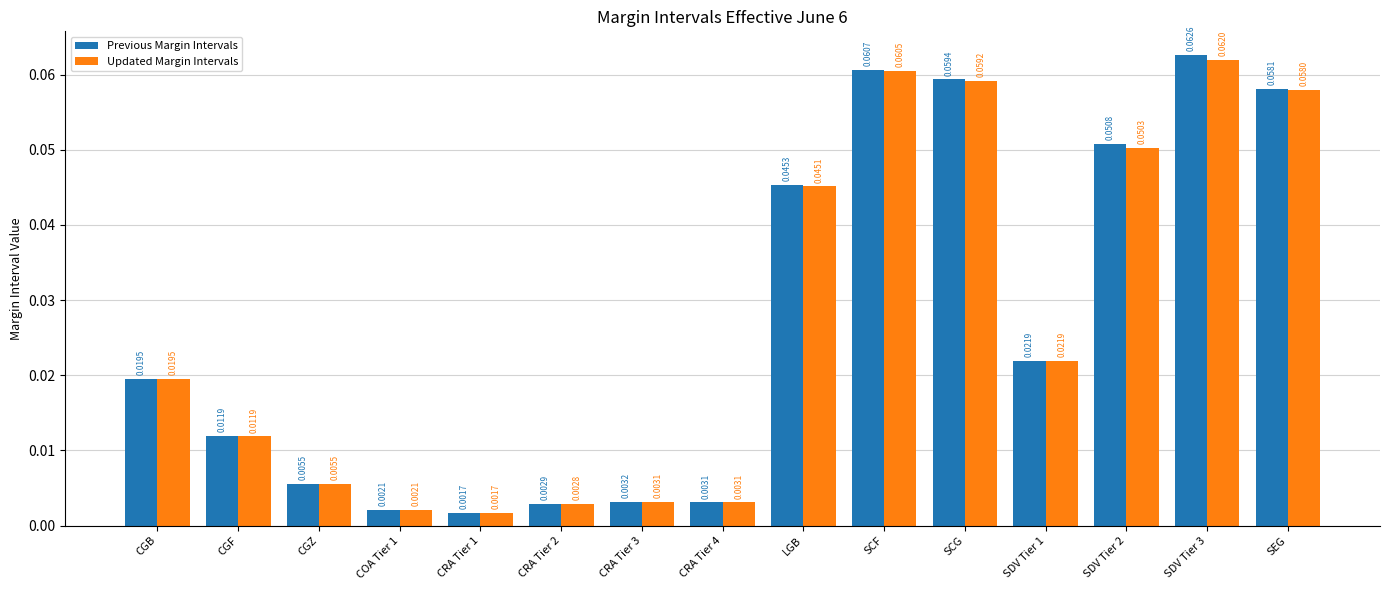

List the series in order of their peak value, lowest first.

Updated Margin Intervals, Previous Margin Intervals